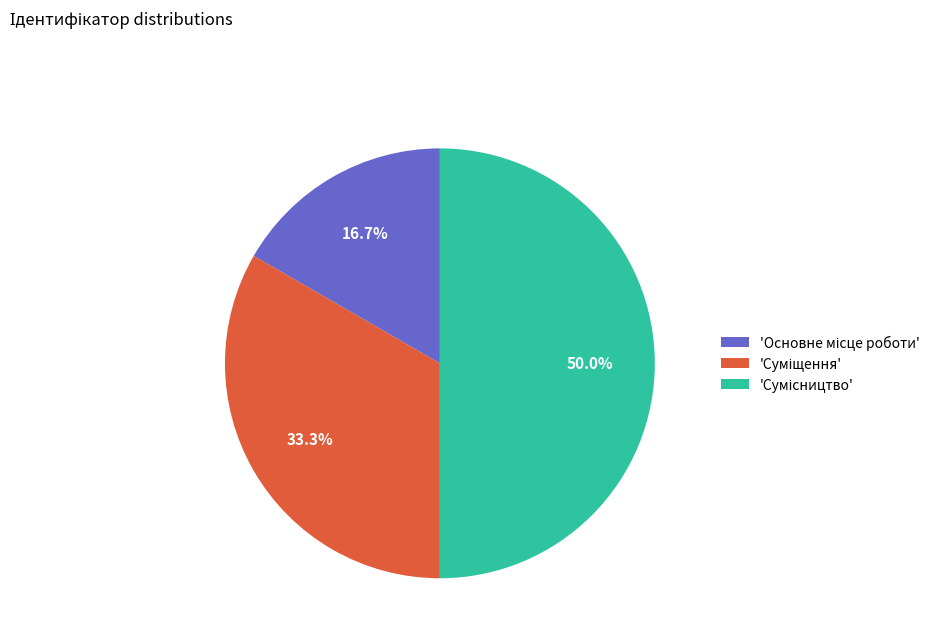

To the nearest percent, what is the difference between the largest and smallest slice percentages?

33%